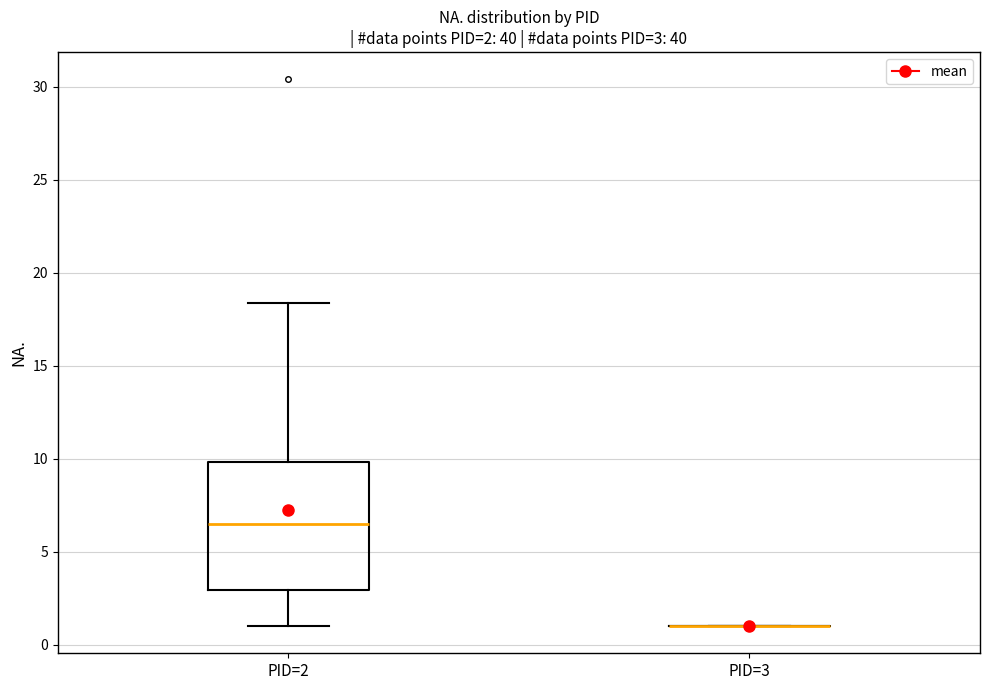

Which box is the tallest, from its lower edge to its upper edge?

PID=2